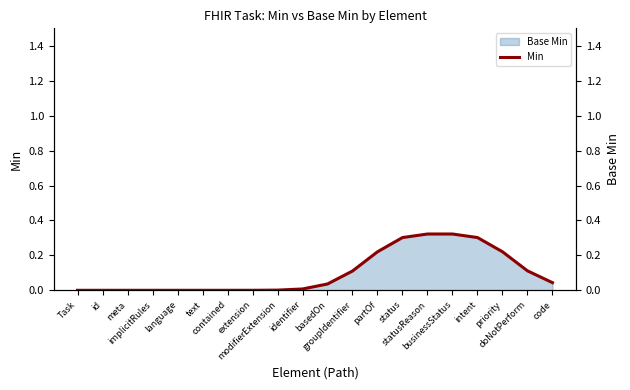

Reading left to right, what are all the values shown in this chart?

0.0	0.0	0.0	0.0	0.0	0.0	0.0	0.0	0.0	0.0	0.0	0.1	0.2	0.3	0.3	0.3	0.3	0.2	0.1	0.0